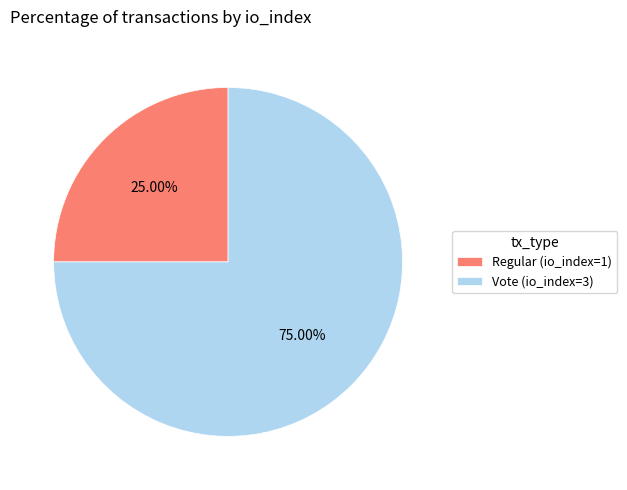

Count the number of slices in the pie.

2